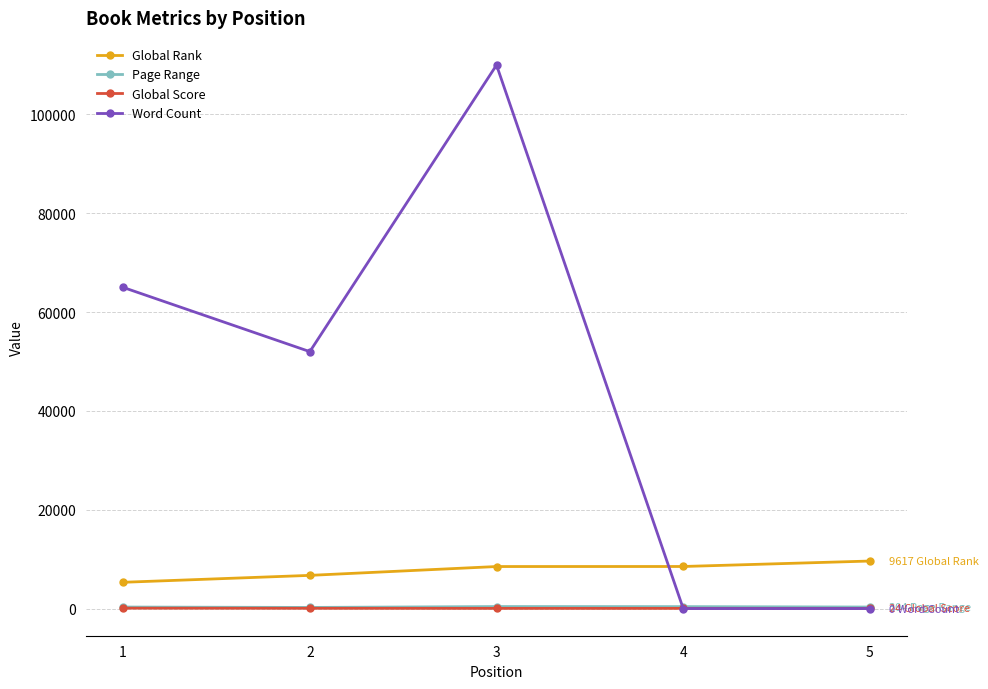

Which series changed the most between 3 and 5?

Word Count